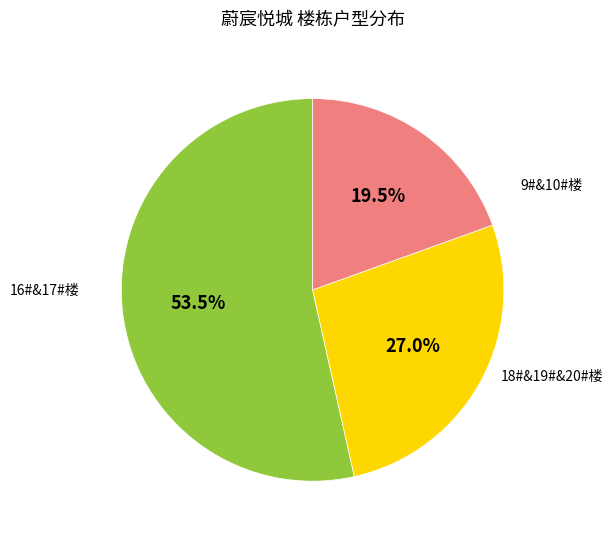

Count the number of slices in the pie.

3